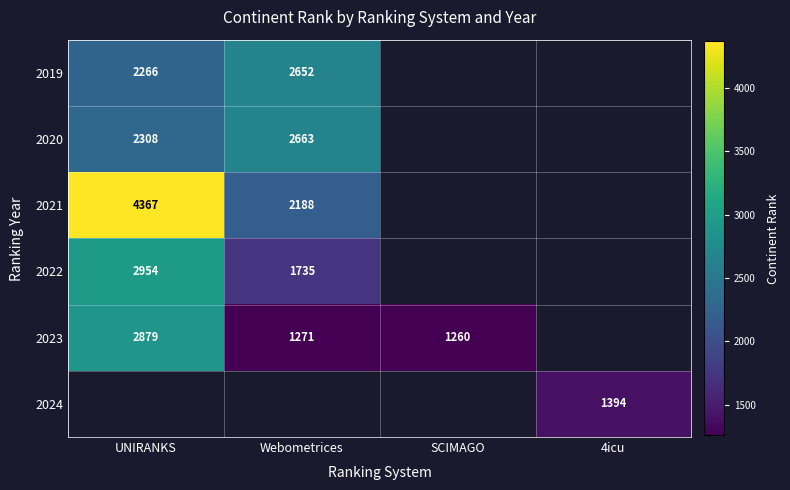

Is it true that 2022 equals 1754 at UNIRANKS?

False